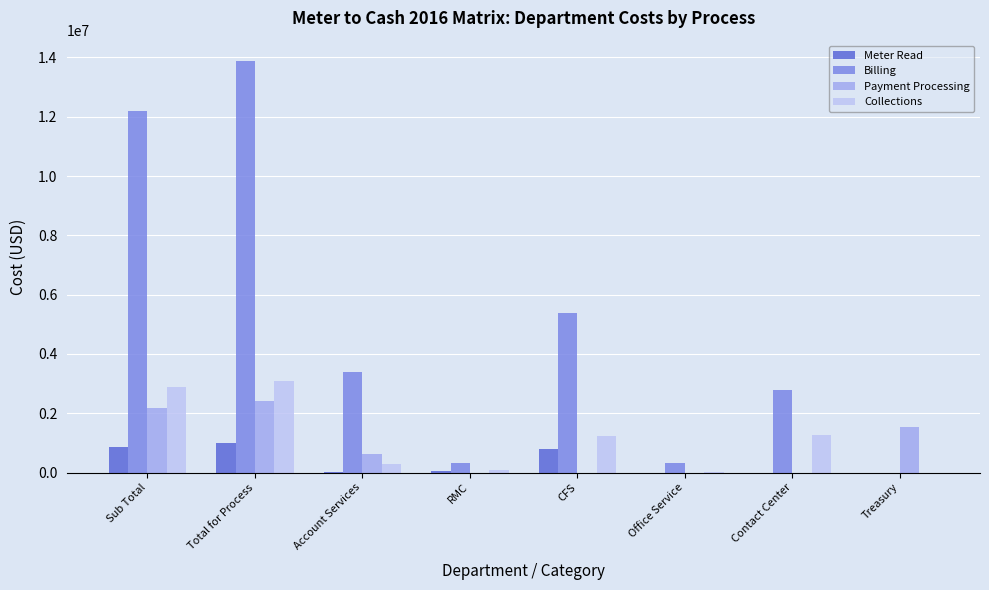

At which category does the chart reach its peak across all series?

Total for Process